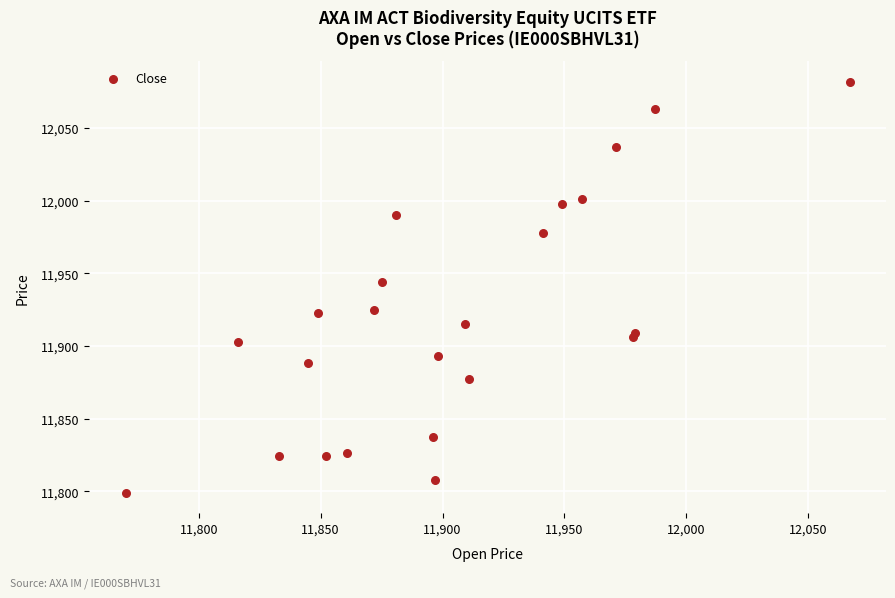

What Y value in the scatter plot is closest to 11940?

11944